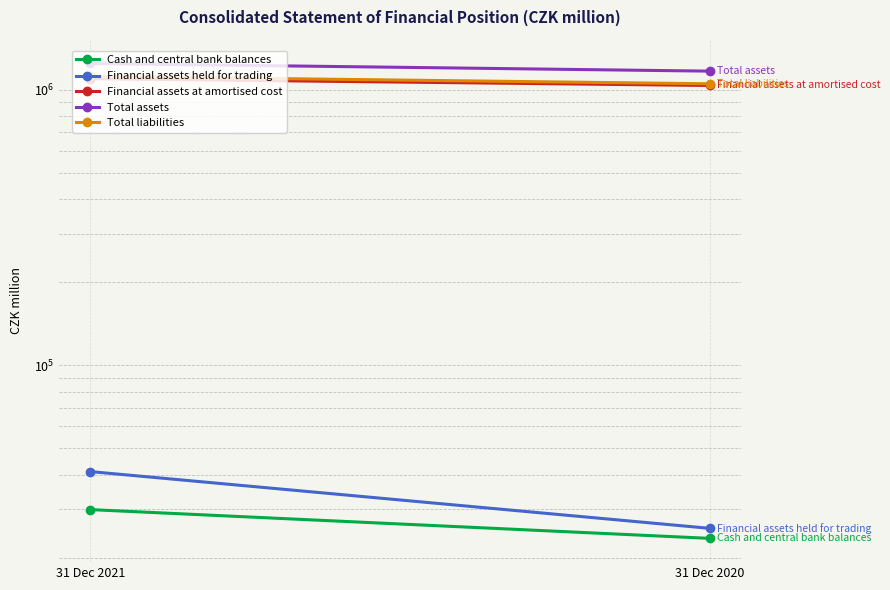

Reading left to right, list all the values displayed in this chart.

Cash and central bank balances: 31 Dec 2021=29947	31 Dec 2020=23547
Financial assets held for trading: 31 Dec 2021=41142	31 Dec 2020=25600
Financial assets at amortised cost: 31 Dec 2021=1095861	31 Dec 2020=1035401
Total assets: 31 Dec 2021=1244353	31 Dec 2020=1167131
Total liabilities: 31 Dec 2021=1117571	31 Dec 2020=1050073